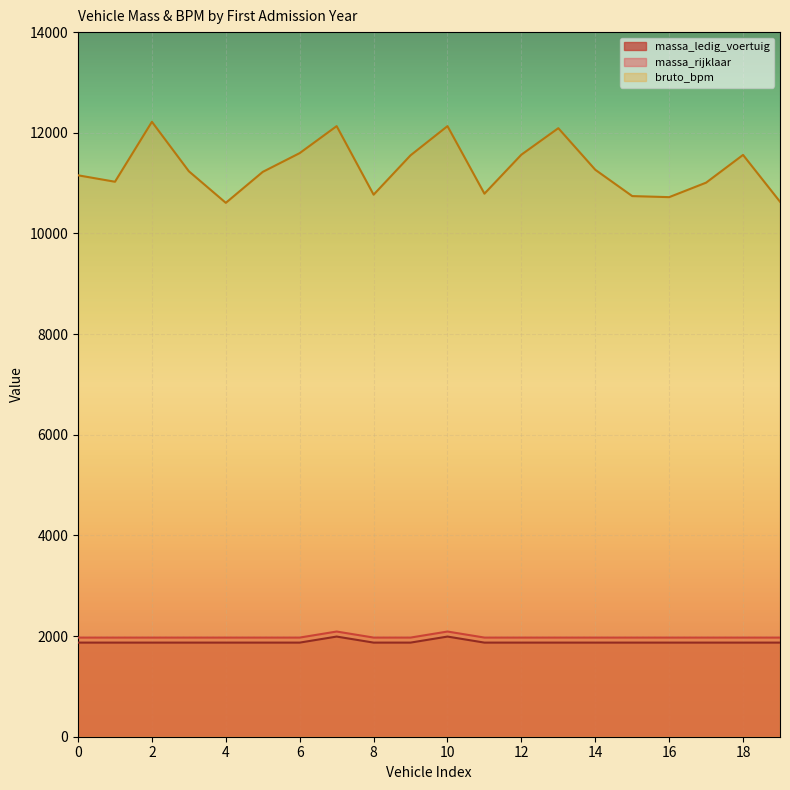

How many values in the massa_rijklaar series exceed 1970?

2